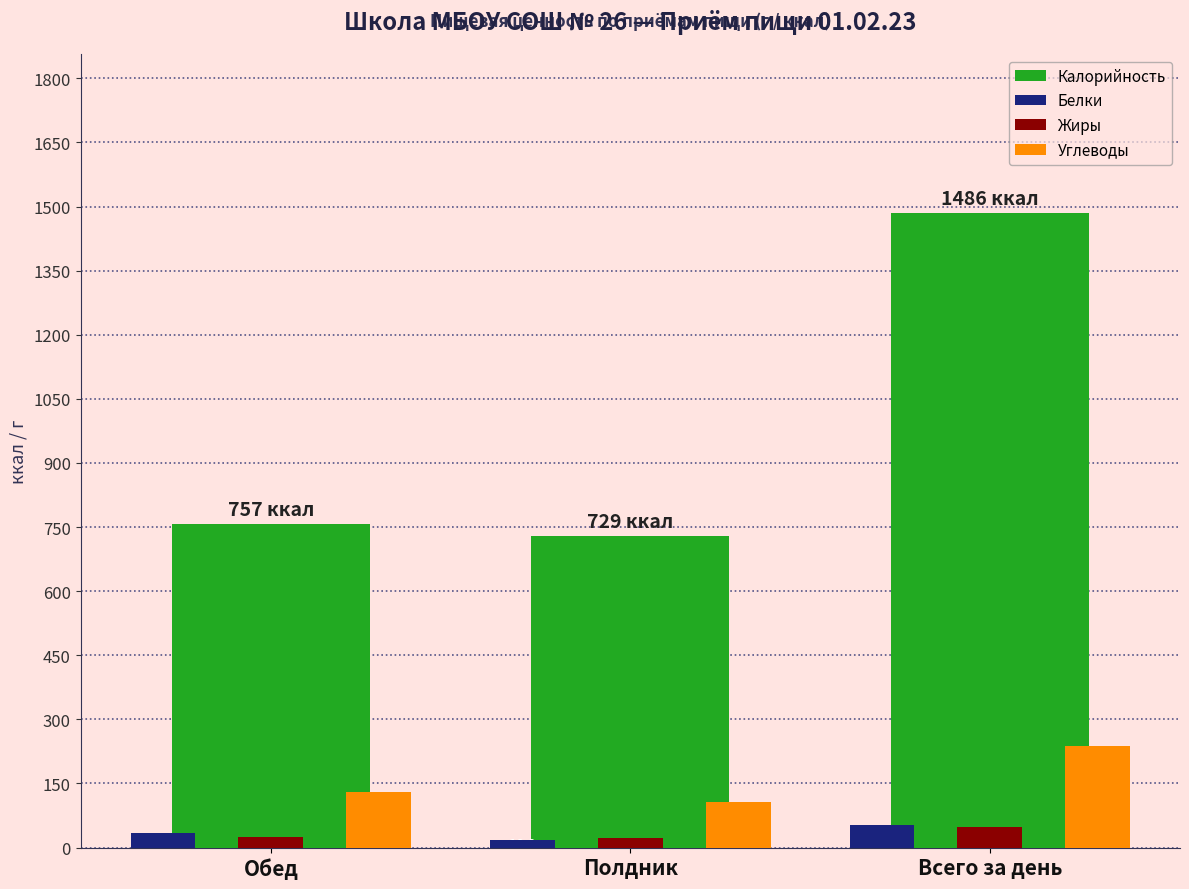

Which series has the largest range (max minus min)?

Калорийность